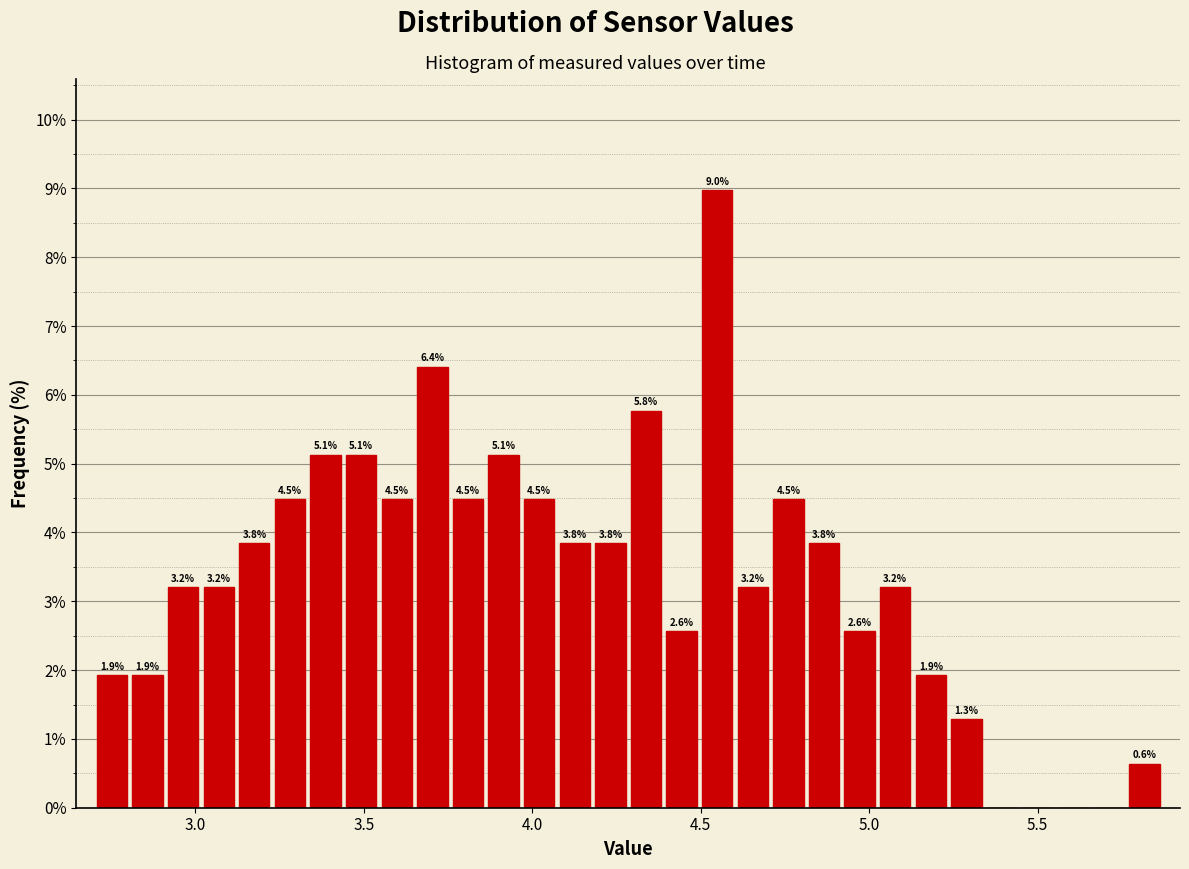

Around what value on the x-axis is the tallest bar? Give the approximate position of its centre, as read against the axis.

4.55